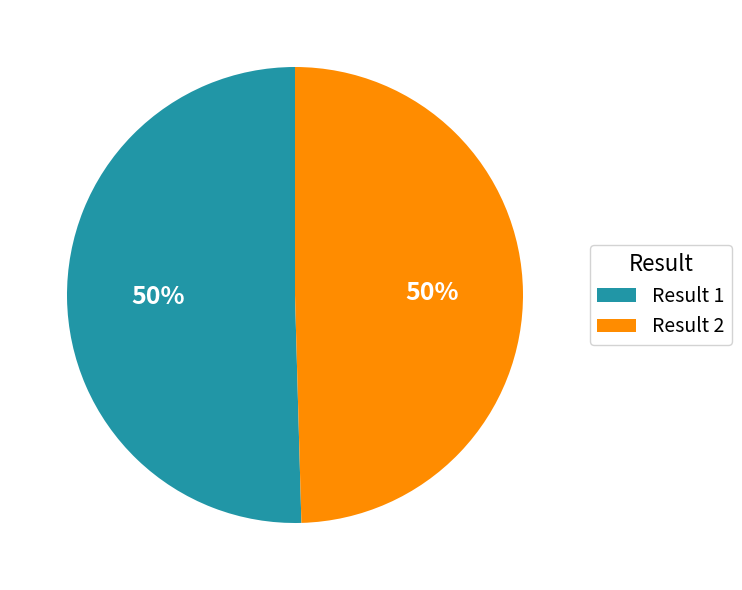

Approximately how many times larger is the value at Result 2 compared to Result 1?

1.0